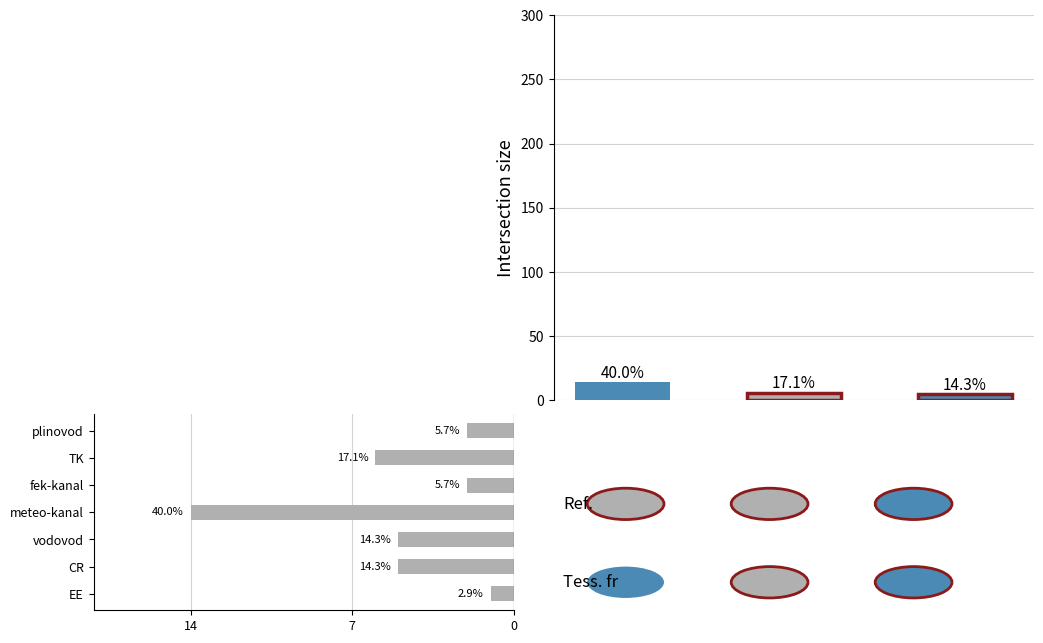

What is the difference between the values at EE and vodovod?

4